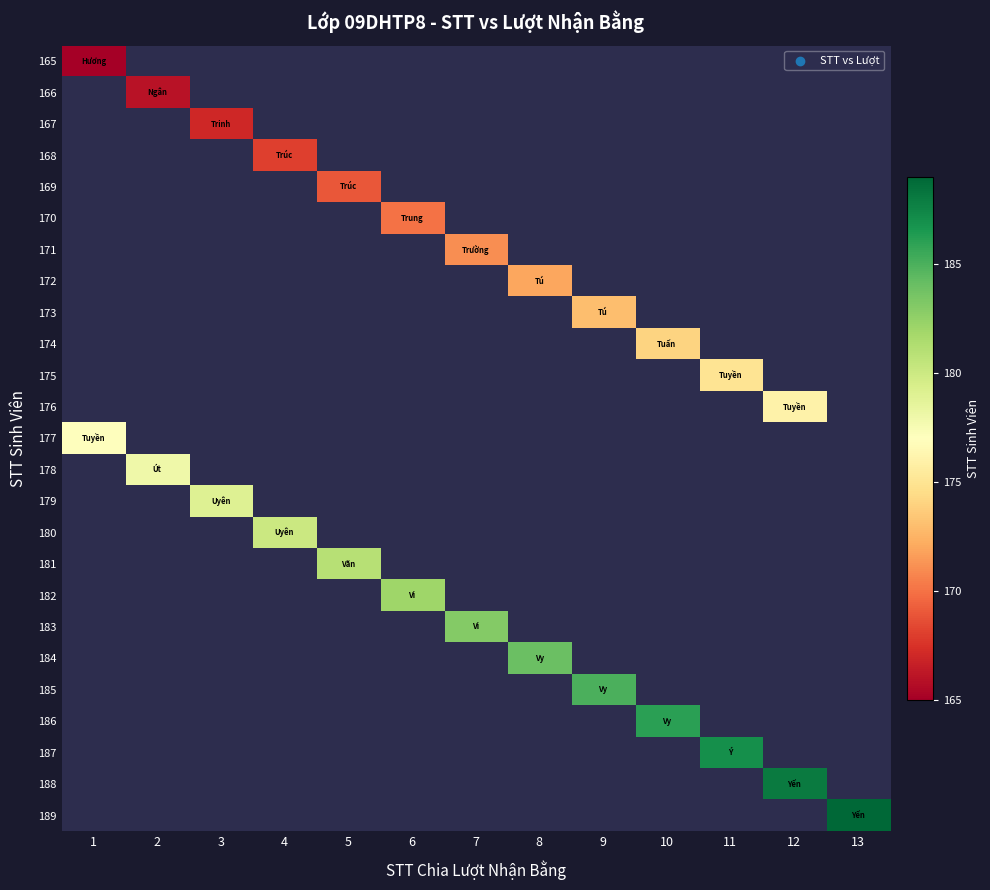

Count the number of categories in the chart.

13